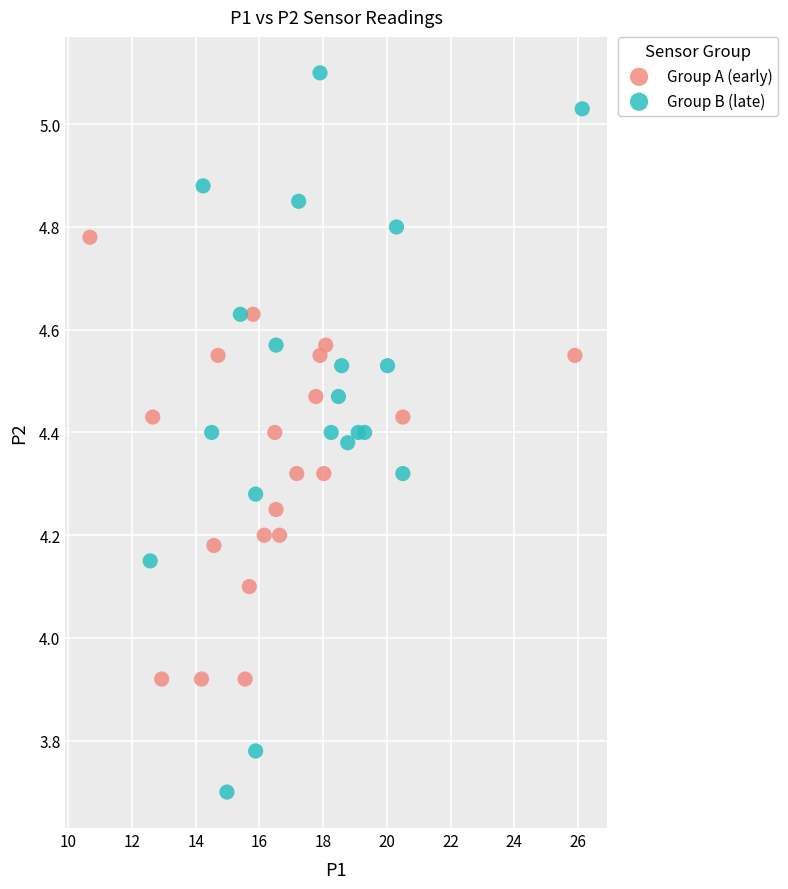

Which series contains the lowest Y value?

Group B (late)